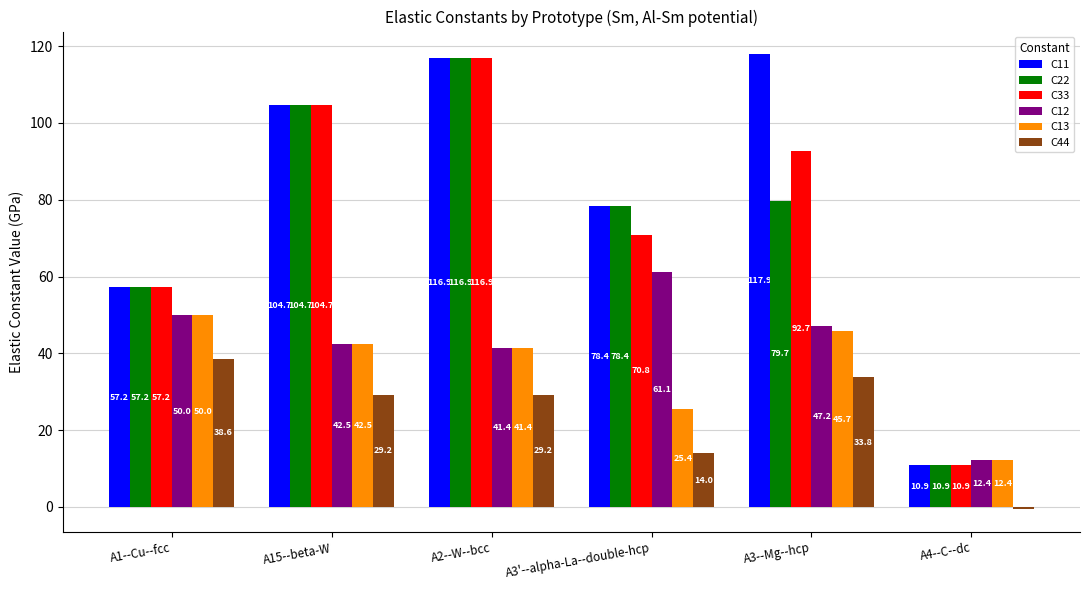

Is it true that C12 equals 81.3 at A3'--alpha-La--double-hcp?

False